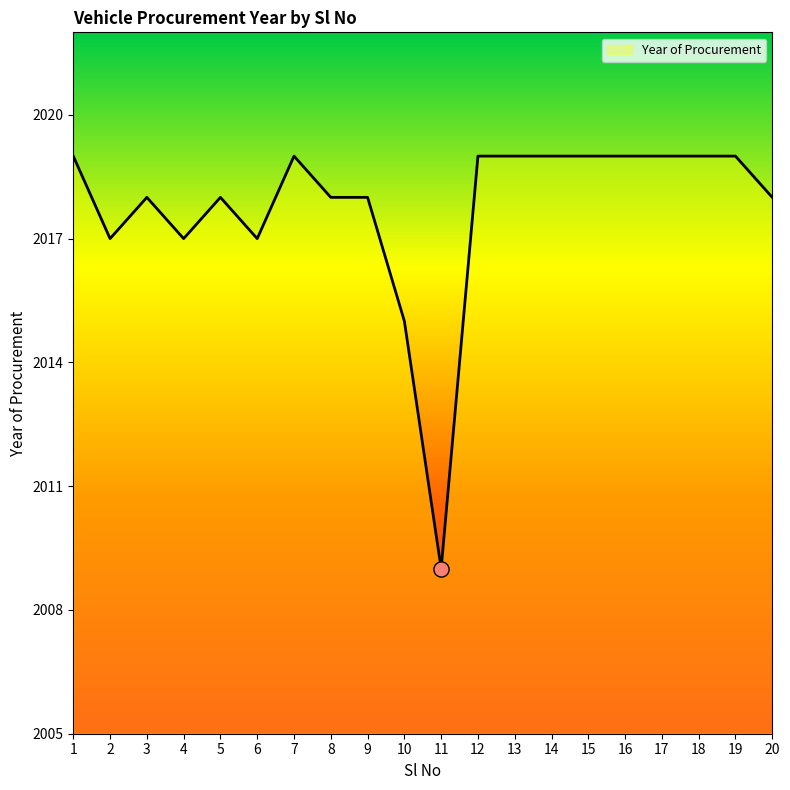

What is the ratio of the value at 20 to the value at 5?

1.0